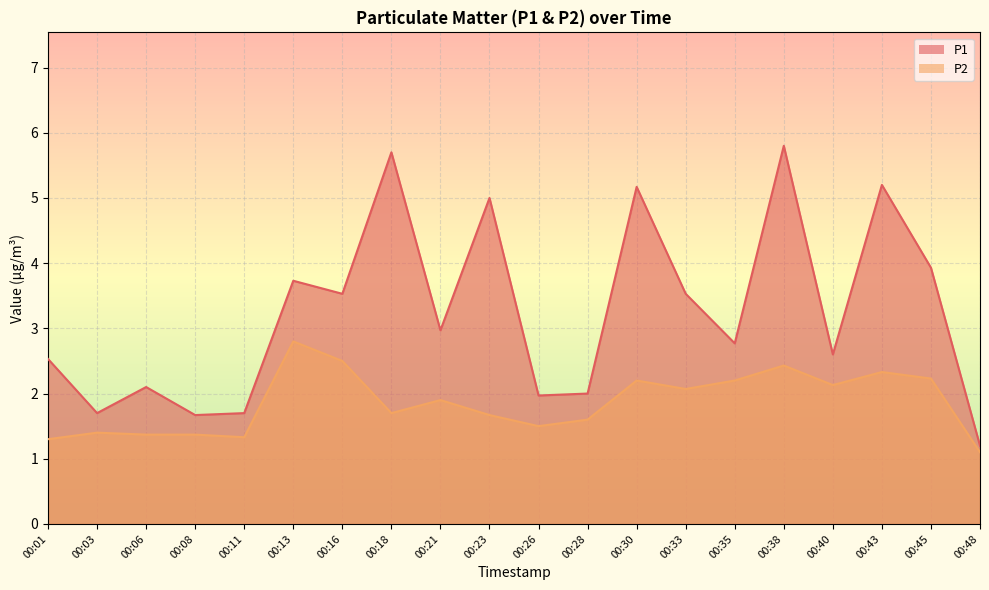

What is the difference between the maximum and second lowest values in the P1 series?

4.1